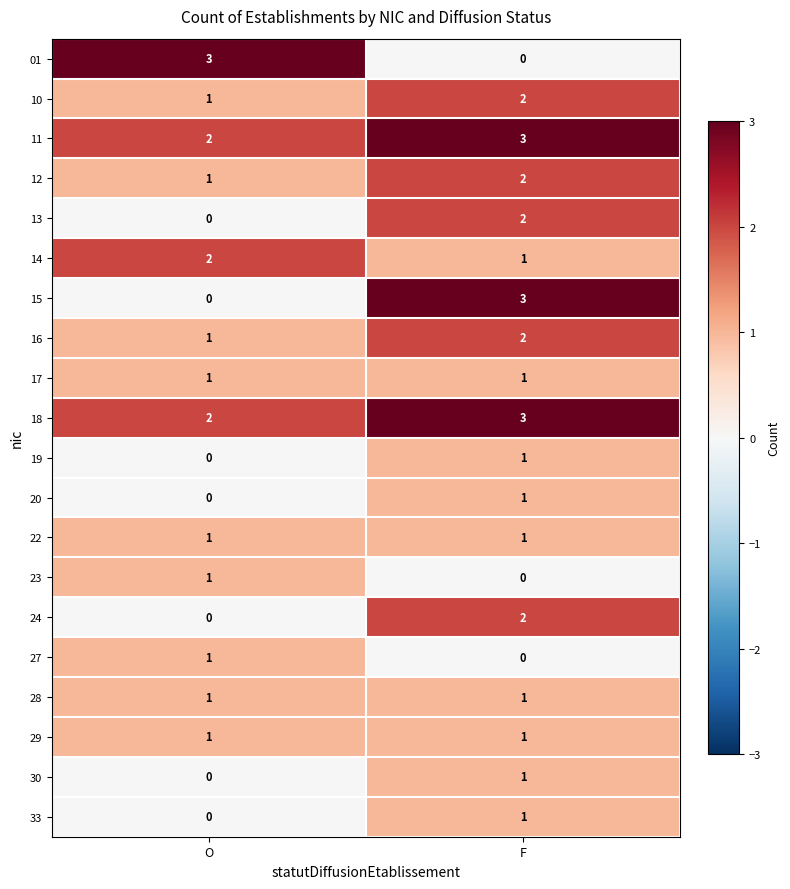

List the labels in order of 12 value, largest first.

F, O